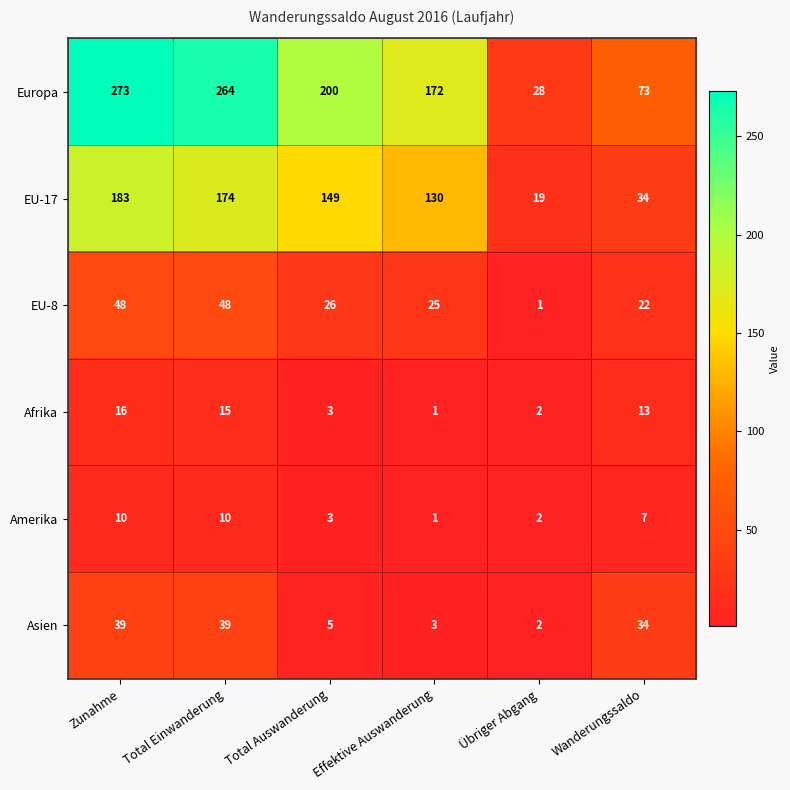

What is the difference between the maximum and minimum values in the Europa series?

245